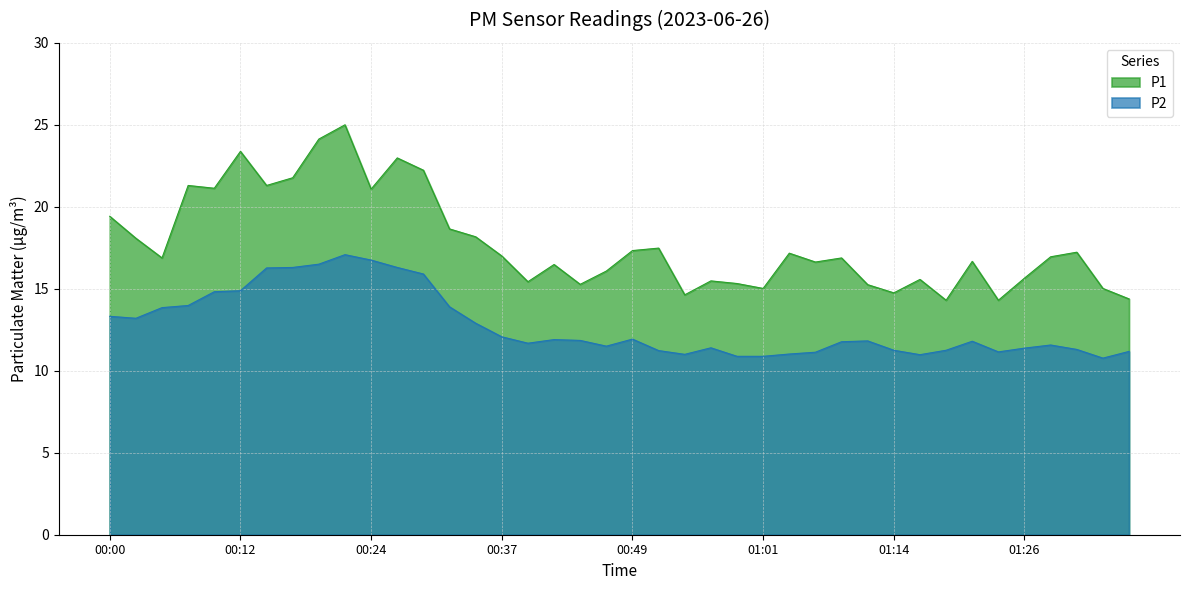

Reading left to right, list all the values displayed in this chart.

P1: 19.4	18.1	16.9	21.3	21.1	23.4	21.3	21.8	24.1	25.0	21.1	23.0	22.2	18.6	18.2	17.0	15.4	16.5	15.3	16.1	17.3	17.5	14.6	15.5	15.3	15.0	17.2	16.6	16.9	15.2	14.8	15.6	14.3	16.7	14.3	15.7	16.9	17.2	15.0	14.4
P2: 13.3	13.2	13.8	14.0	14.8	14.9	16.3	16.3	16.5	17.1	16.8	16.3	15.9	13.9	12.9	12.1	11.7	11.9	11.8	11.5	11.9	11.2	11.0	11.4	10.9	10.9	11.0	11.1	11.8	11.8	11.2	11.0	11.2	11.8	11.2	11.4	11.6	11.3	10.8	11.2